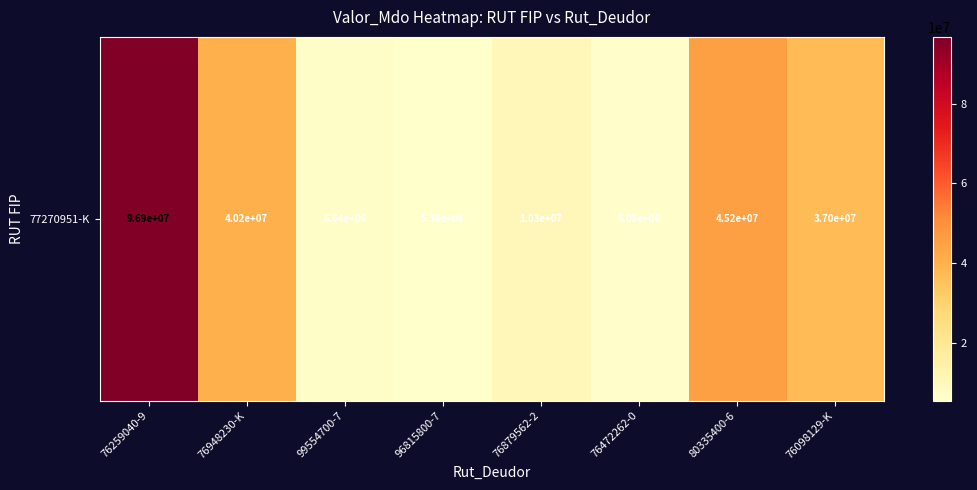

Is it true that the value at 99554700-7 is 6640401?

True